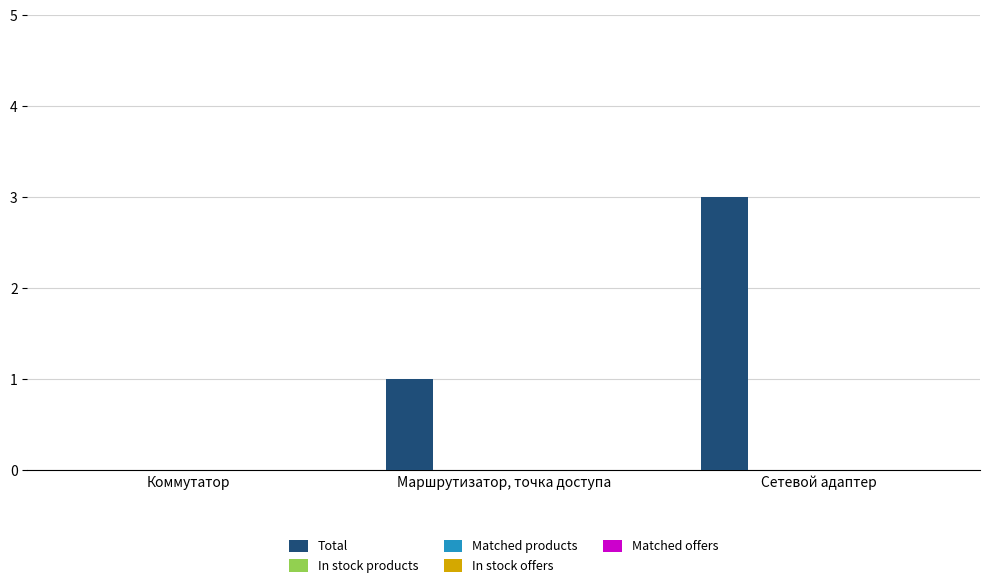

What is the greatest value displayed?

3